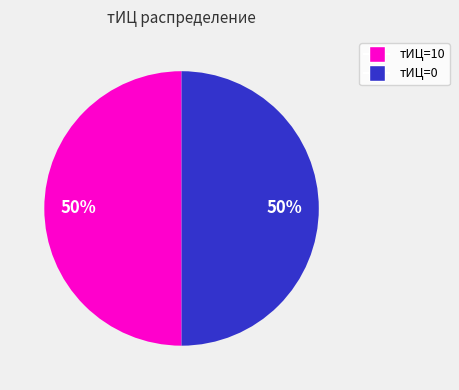

True or false: тИЦ=0 accounts for 50% of the total.

True